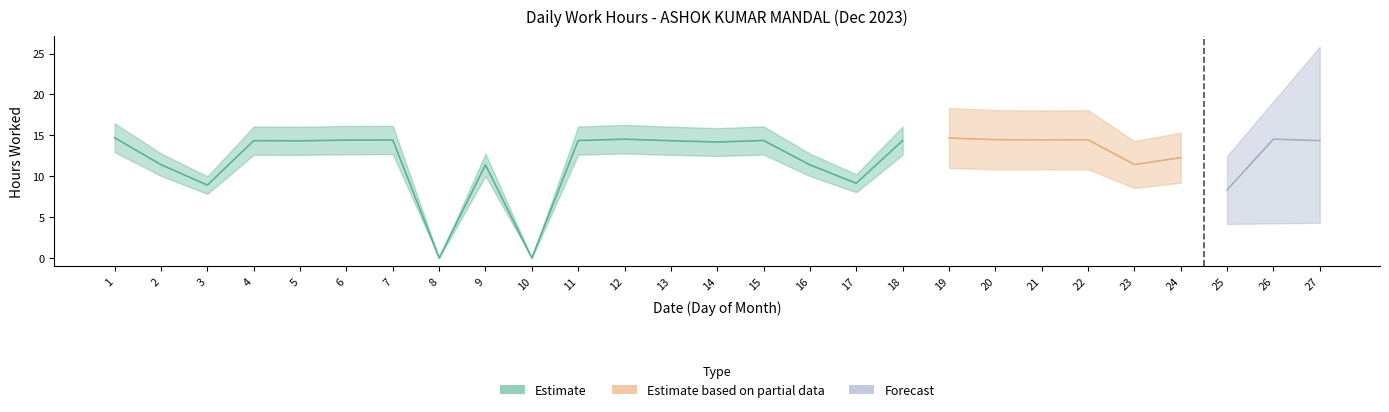

Between 24 and 5, which is larger?

5